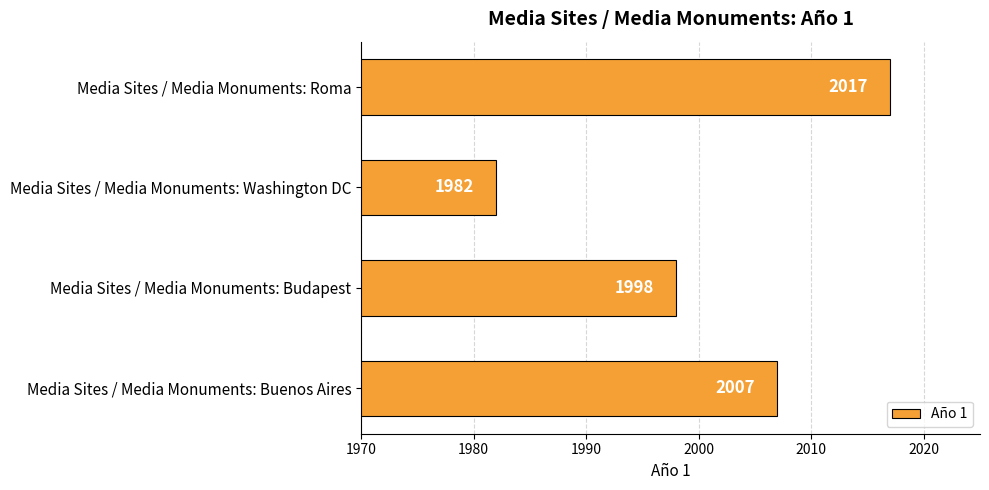

Which label corresponds to the smallest value in the chart?

Media Sites / Media Monuments: Washington DC